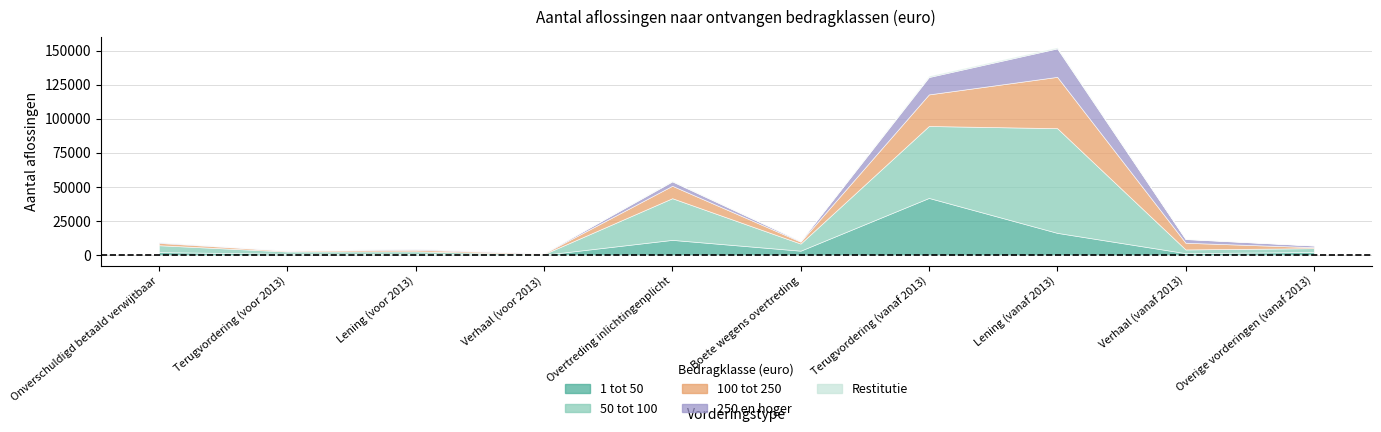

What is the maximum value shown in the chart?

76750